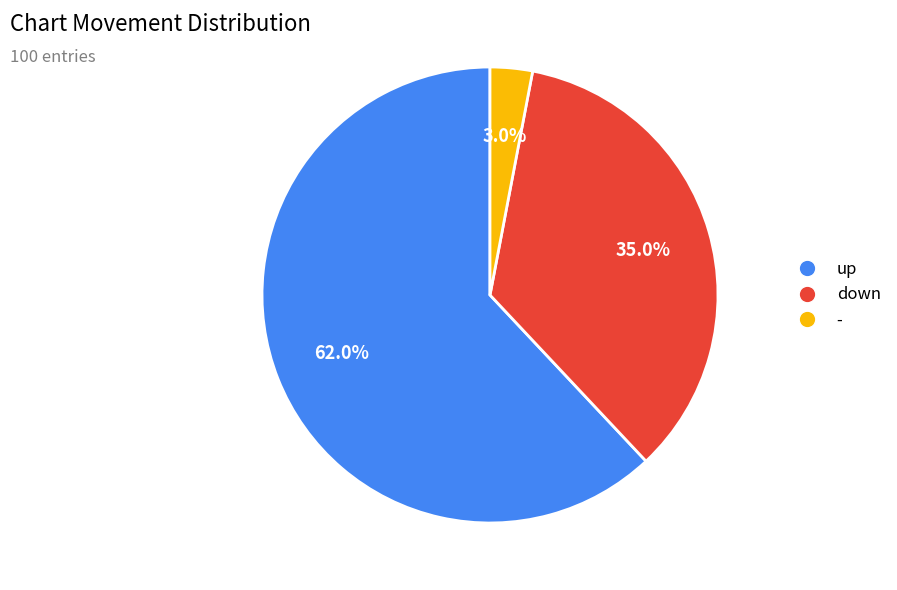

Count the number of slices in the pie.

3